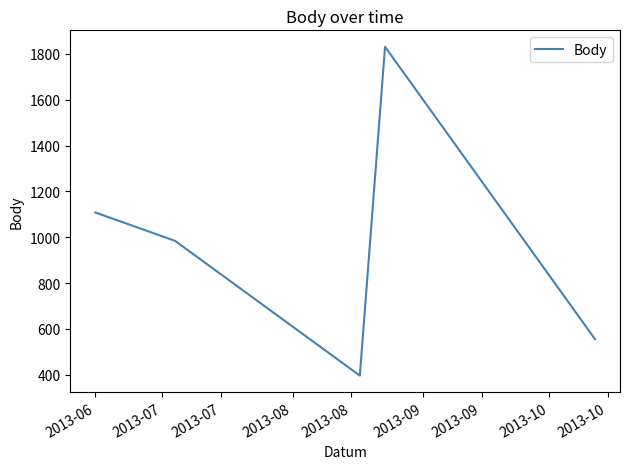

What is the difference between the maximum and minimum values?

1435